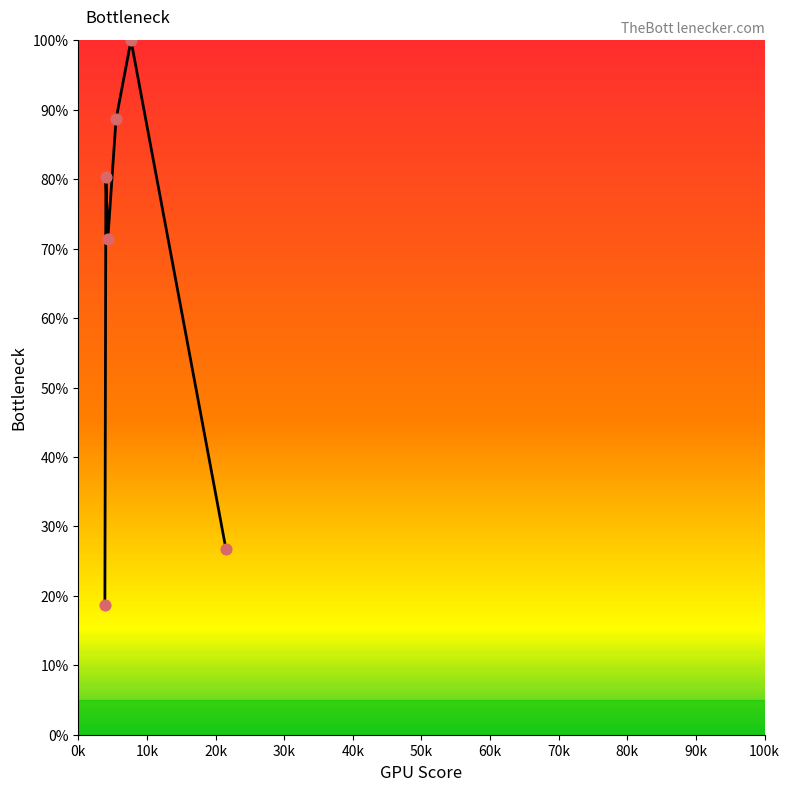

What is the maximum value shown in the chart?

100.0